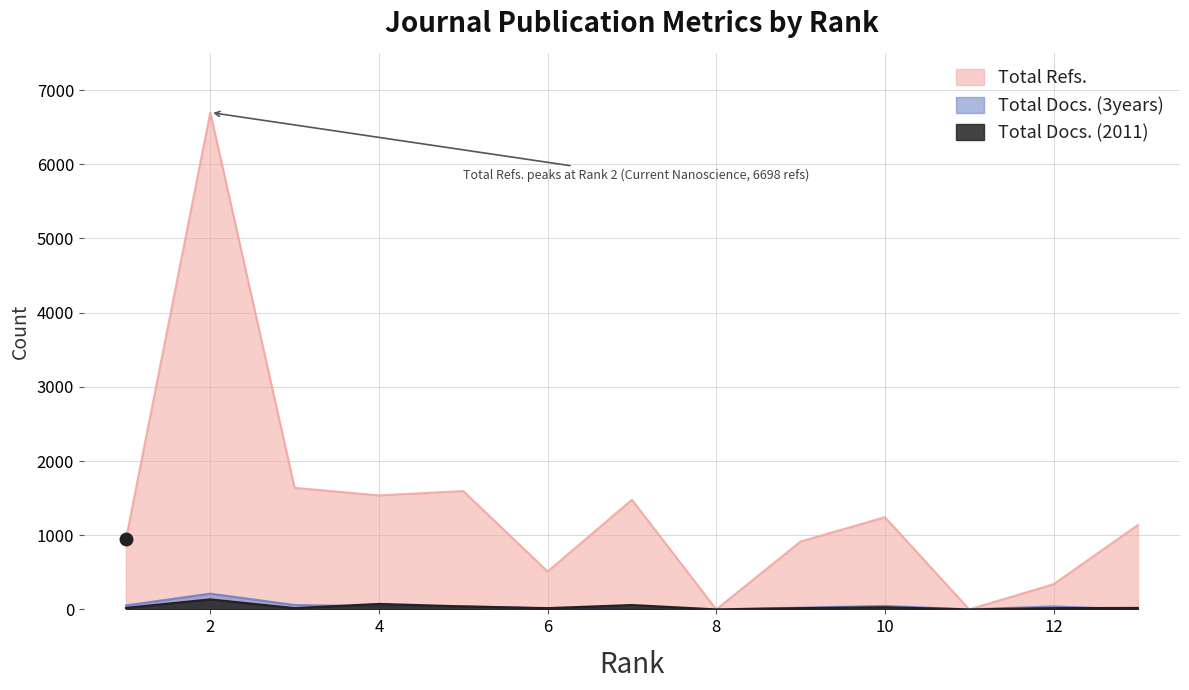

What is the maximum value for Total Refs.?

6698